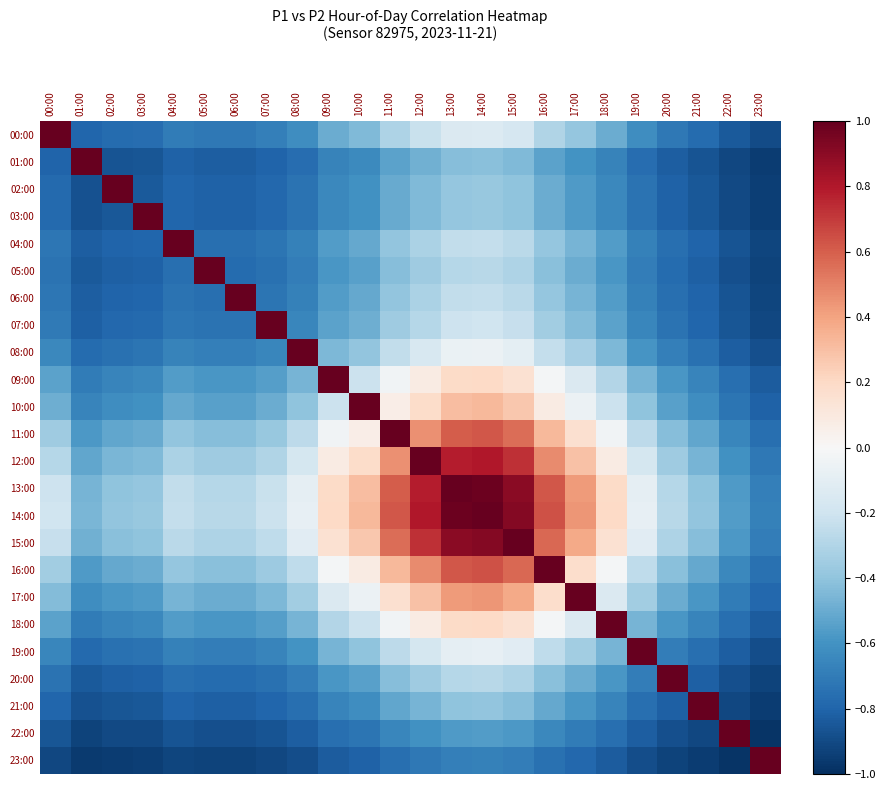

How many distinct data groups are displayed?

24